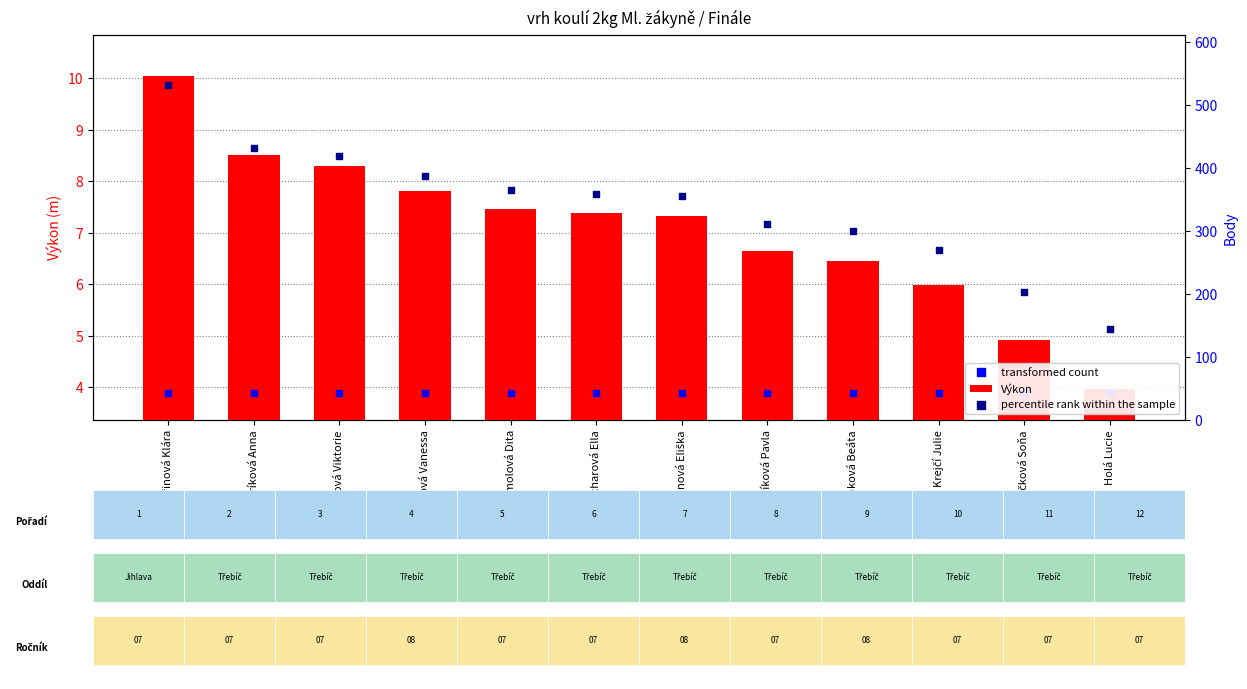

Which series reaches the minimum Y coordinate?

transformed count